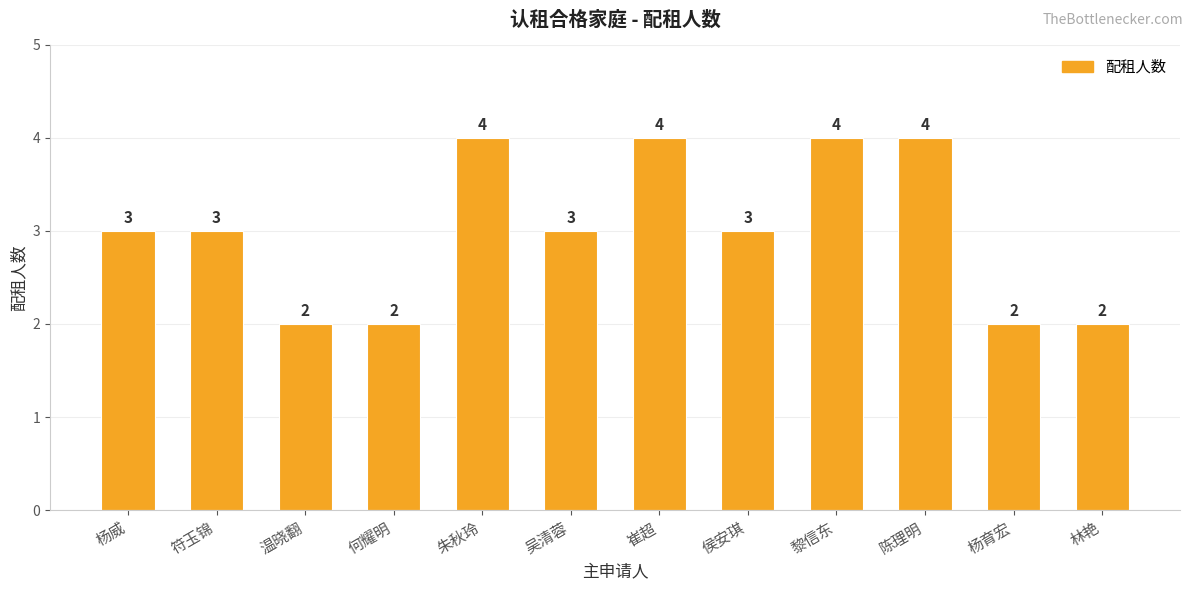

What is the change in value from 杨威 to 何耀明?

-1